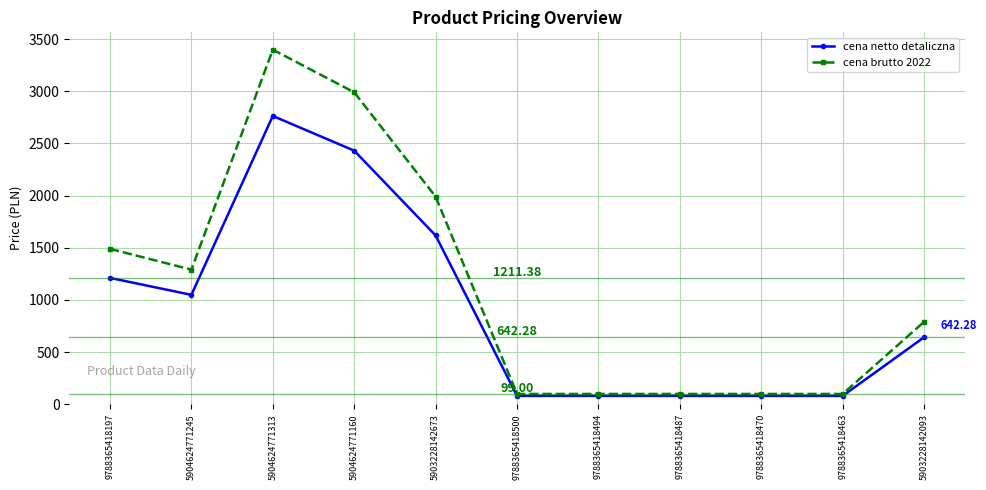

Which series has the largest total across all categories?

cena brutto 2022